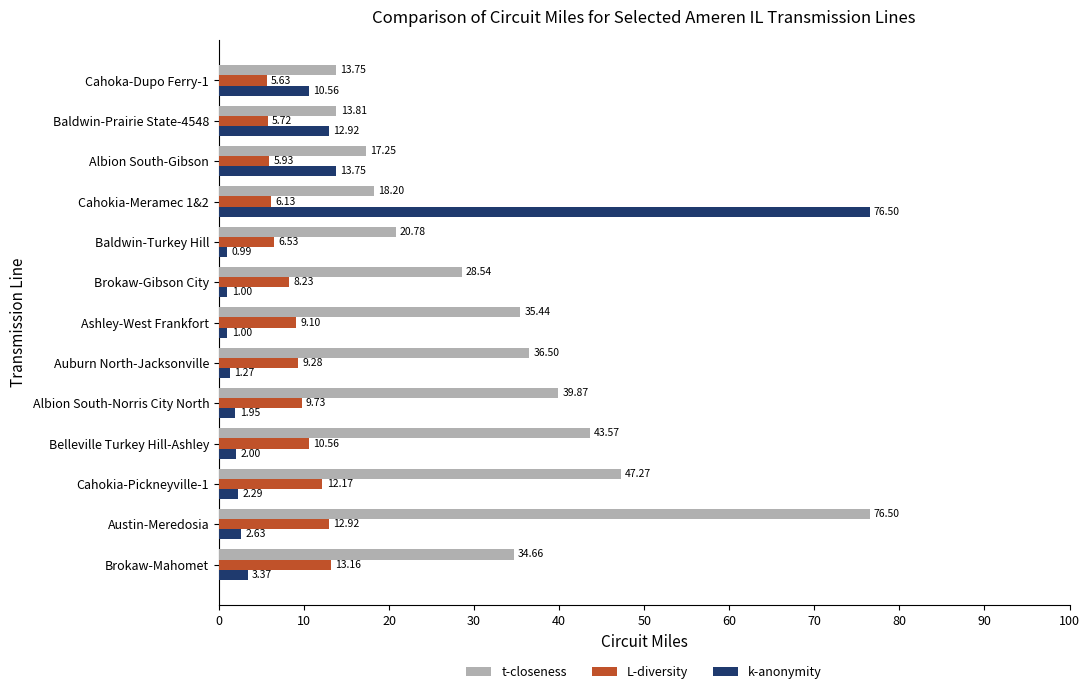

Which series has the largest total across all categories?

t-closeness